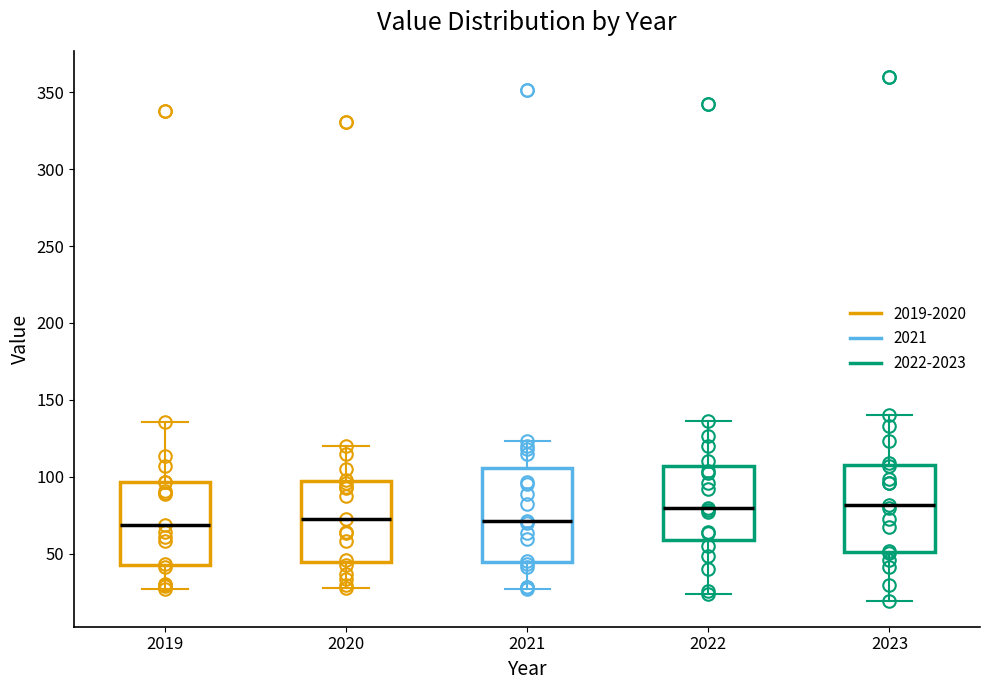

Reading left to right, read every box against the y-axis: the position of its median line, the range the box covers, and the ends of its whiskers. The values are not printed on the chart, so give them approximately, as read against the axis.

2019: median 70, box 40 to 95, whiskers 25 to 135
2020: median 70, box 45 to 95, whiskers 30 to 120
2021: median 70, box 45 to 105, whiskers 25 to 125
2022: median 80, box 60 to 105, whiskers 25 to 135
2023: median 80, box 50 to 110, whiskers 20 to 140